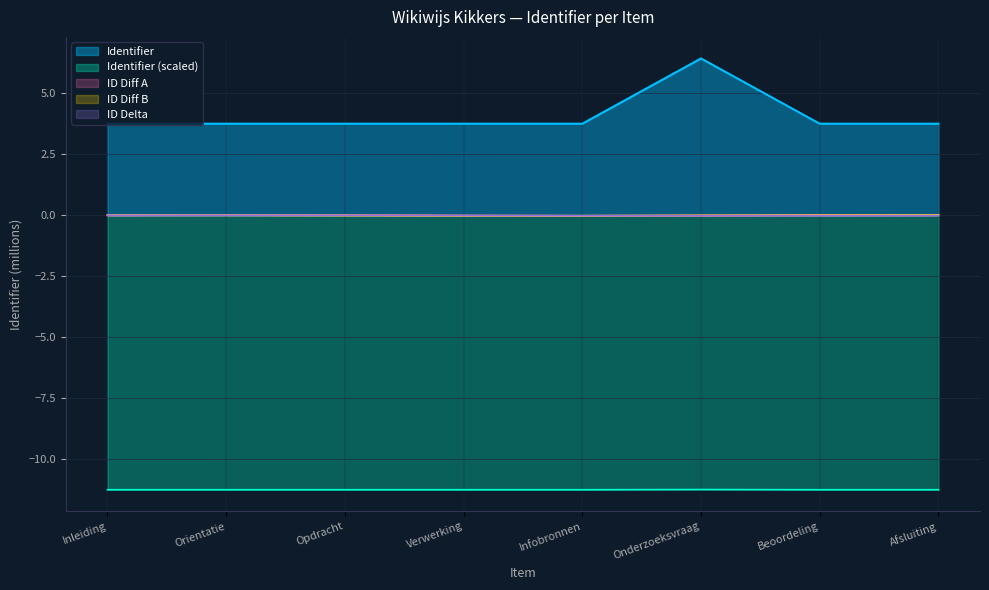

Does the chart display data point markers on the line(s)?

No